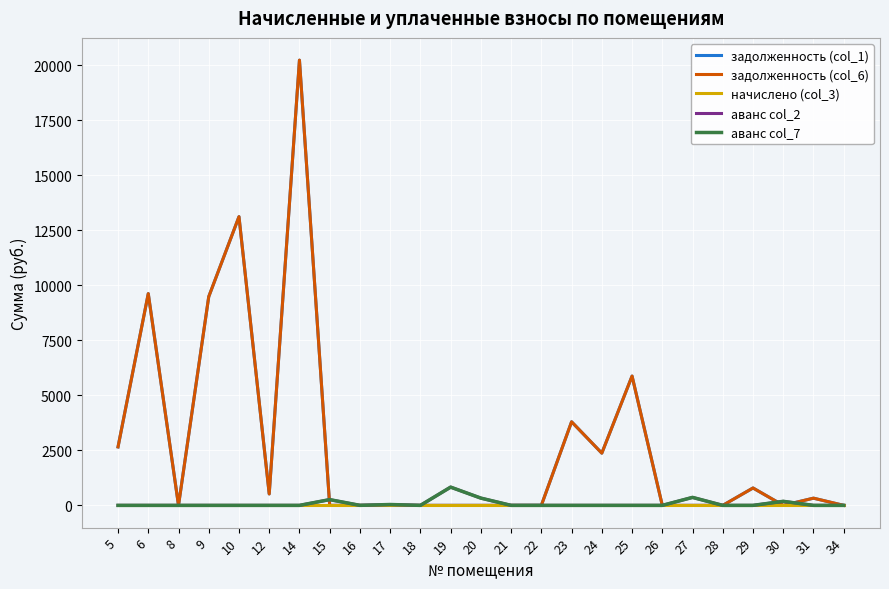

List the labels in order of задолженность (col_1) value, smallest first.

8, 15, 16, 17, 18, 19, 20, 21, 22, 26, 27, 28, 30, 34, 31, 12, 29, 24, 5, 23, 25, 9, 6, 10, 14